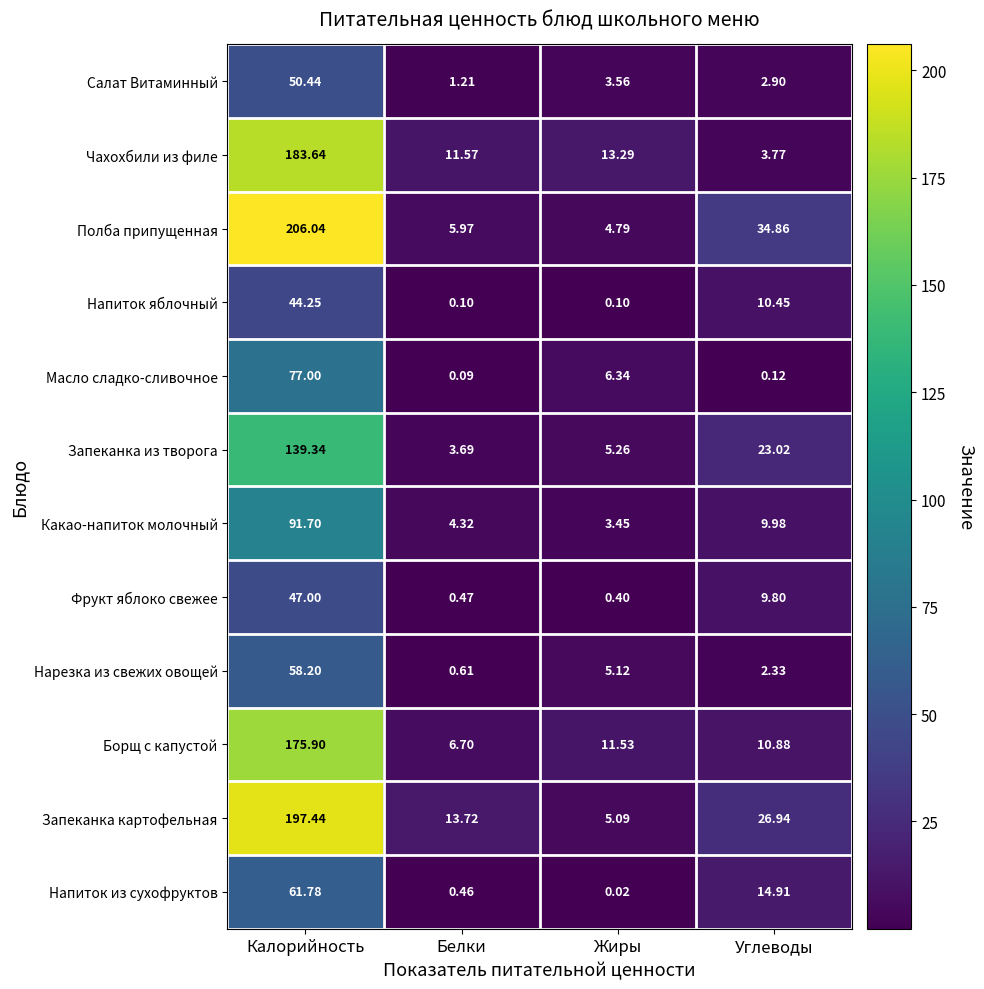

Count the number of data series in this chart.

12